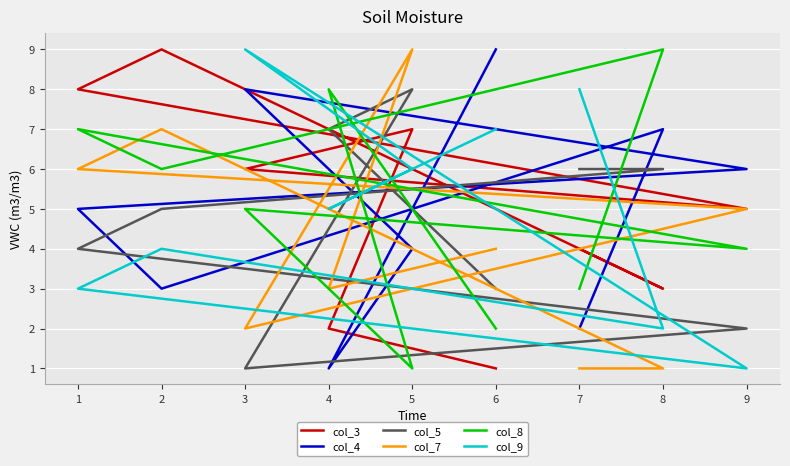

True or false: col_4 has a value of 3 at 2.

True